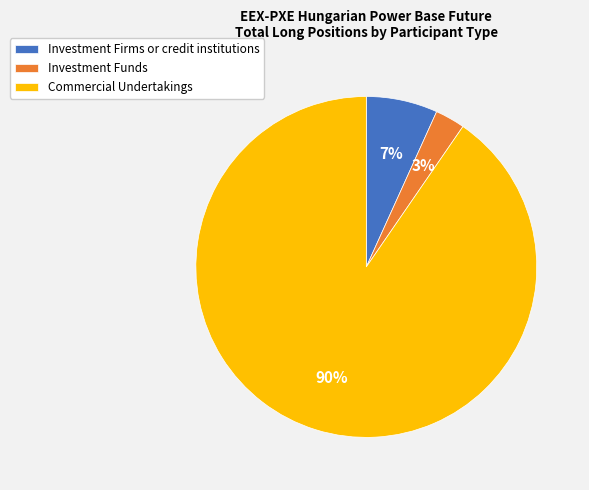

Count the number of slices in the pie.

3